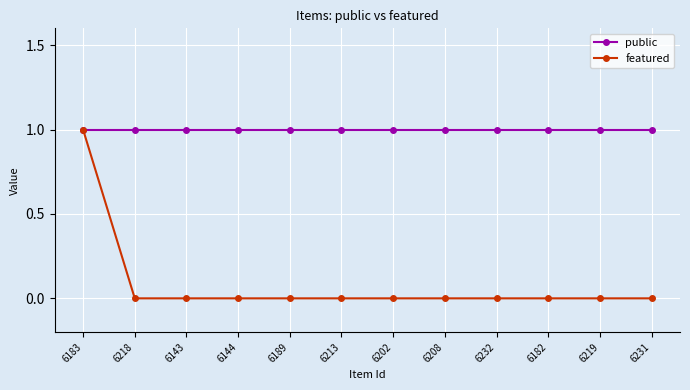

What is the label of the 10th point from the left?

6182